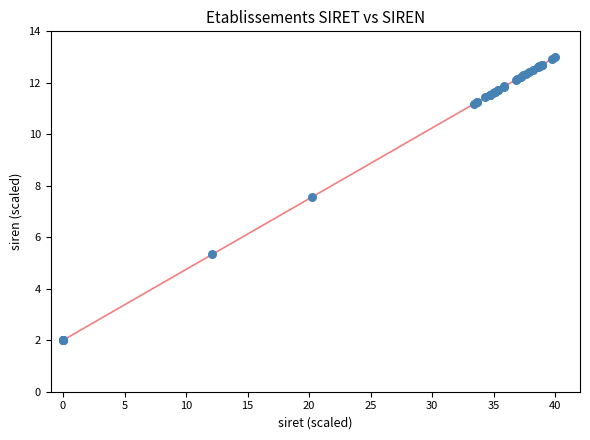

What Y value in the scatter plot is closest to 7?

7.6